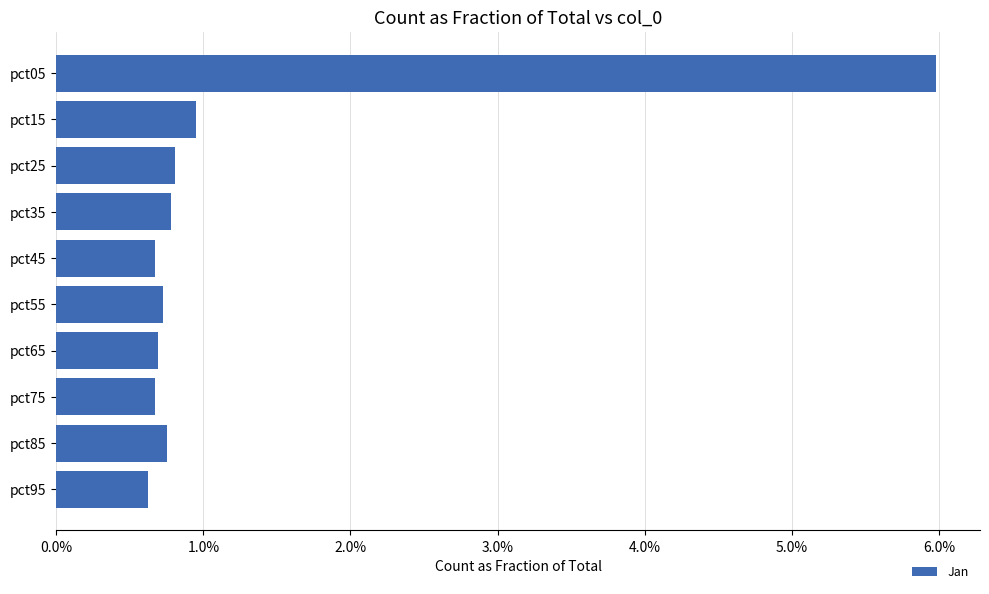

What is the sum of all values?

12.6